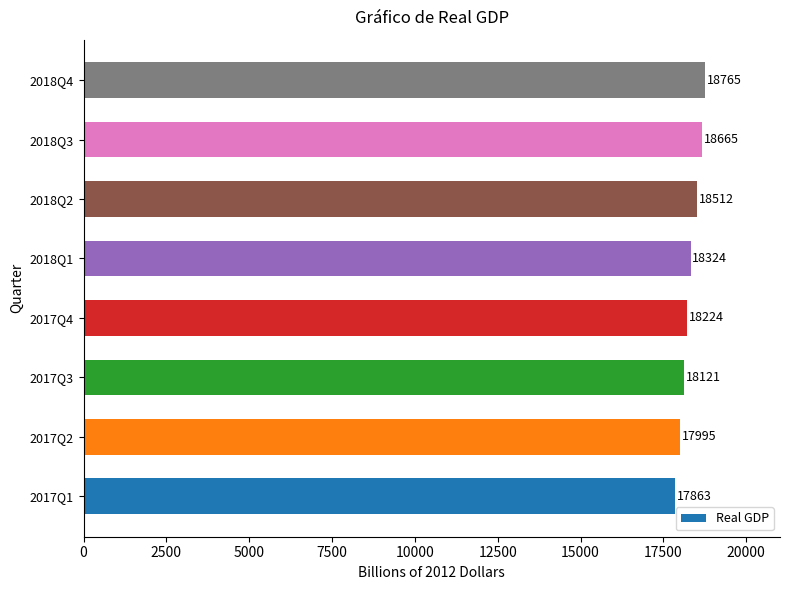

Rank the categories by value from highest to lowest.

2018Q4, 2018Q3, 2018Q2, 2018Q1, 2017Q4, 2017Q3, 2017Q2, 2017Q1